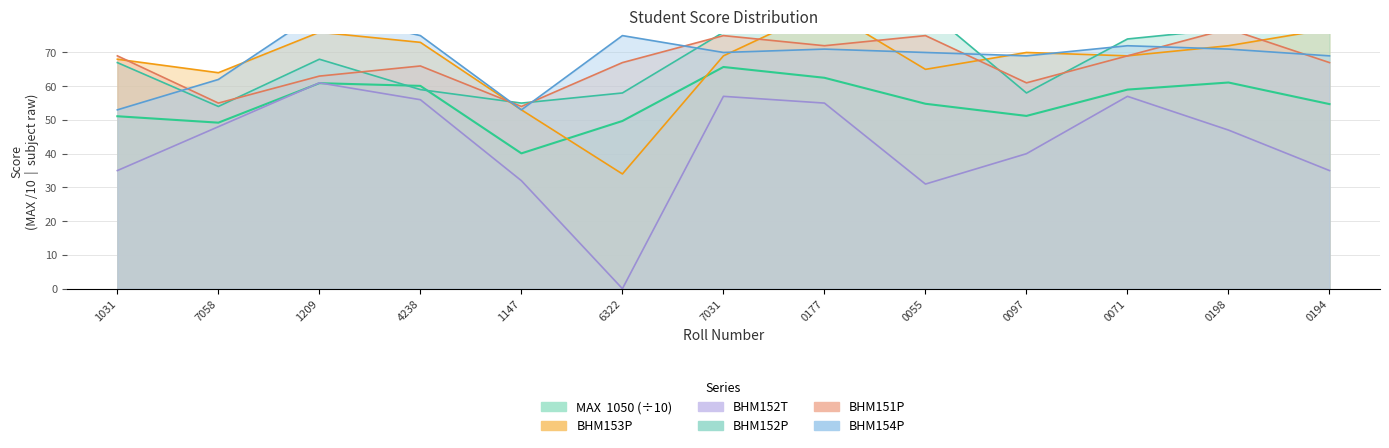

Reading left to right, transcribe all the data shown in this chart.

MAX  1050: 51.1	49.2	60.9	60.1	40.1	49.7	65.7	62.5	54.8	51.2	59.0	61.1	54.7
BHM153P: 68.0	64.0	76.0	73.0	53.0	34.0	69.0	83.0	65.0	70.0	69.0	72.0	77.0
BHM152T: 35.0	48.0	61.0	56.0	32.0	0.0	57.0	55.0	31.0	40.0	57.0	47.0	35.0
BHM152P: 67.0	54.0	68.0	59.0	55.0	58.0	76.0	77.0	83.0	58.0	74.0	77.0	82.0
BHM151P: 69.0	55.0	63.0	66.0	54.0	67.0	75.0	72.0	75.0	61.0	69.0	77.0	67.0
BHM154P: 53.0	62.0	82.0	75.0	53.0	75.0	70.0	71.0	70.0	69.0	72.0	71.0	69.0